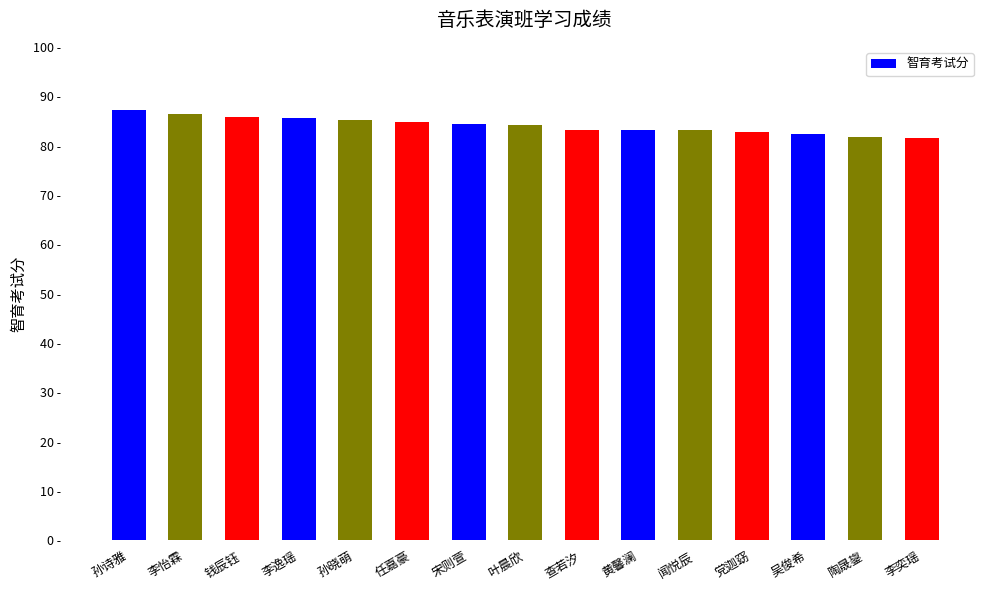

Are the bars horizontal?

No